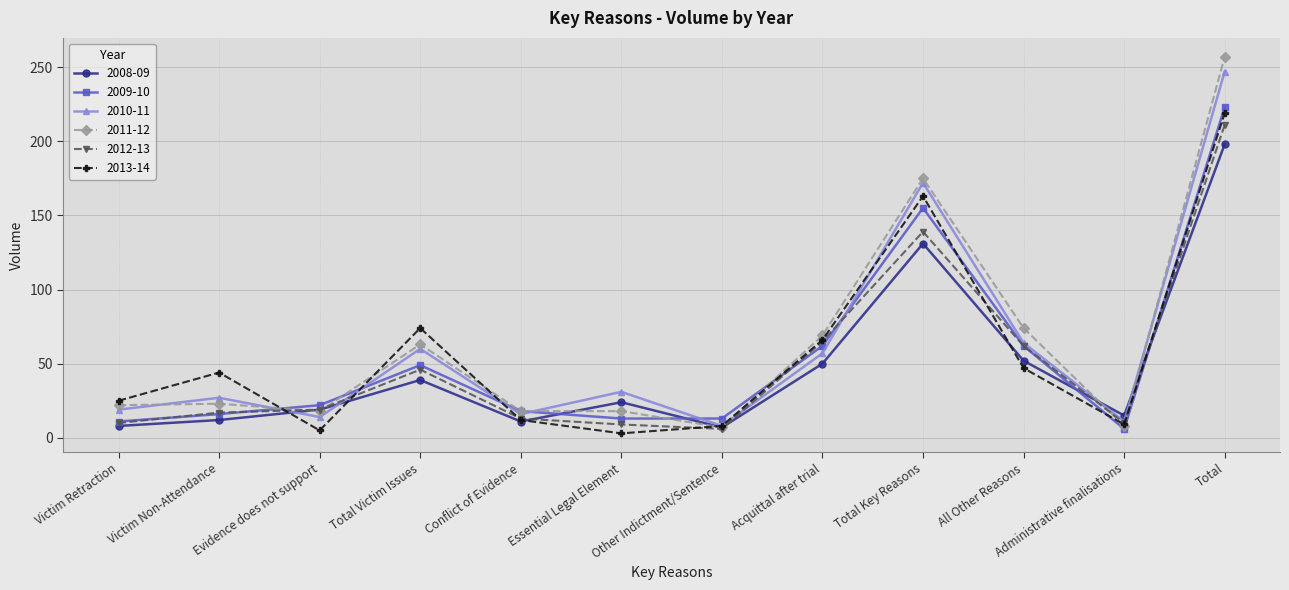

What position from the right is Acquittal after trial?

5